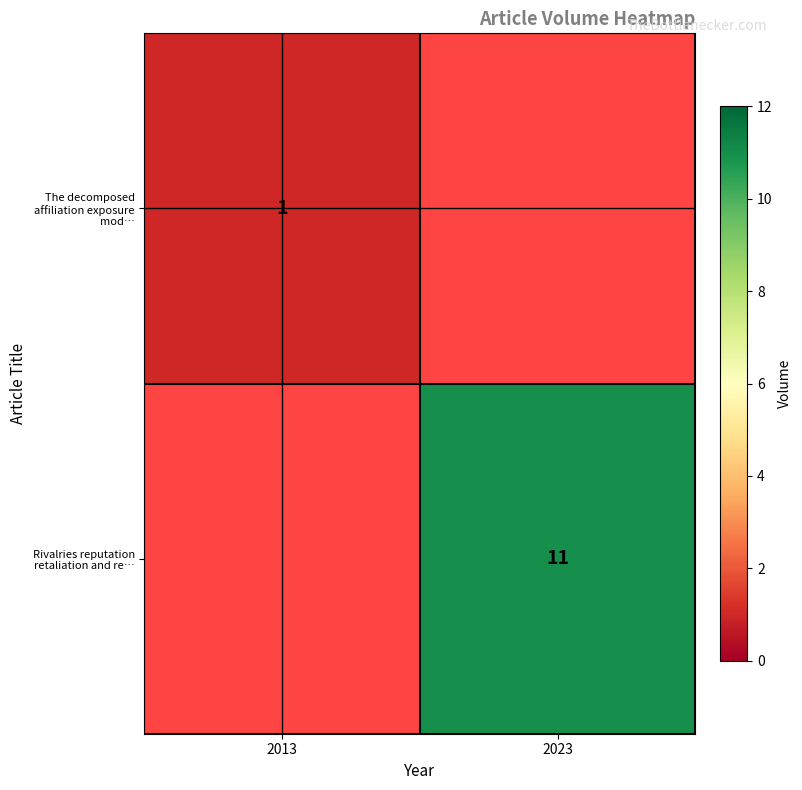

At how many categories does at least one series exceed 7?

1